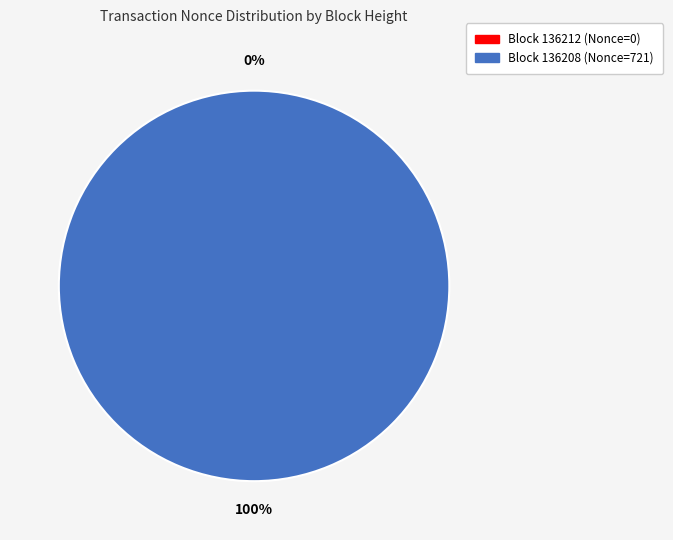

To the nearest percent, what is the average slice percentage?

50%